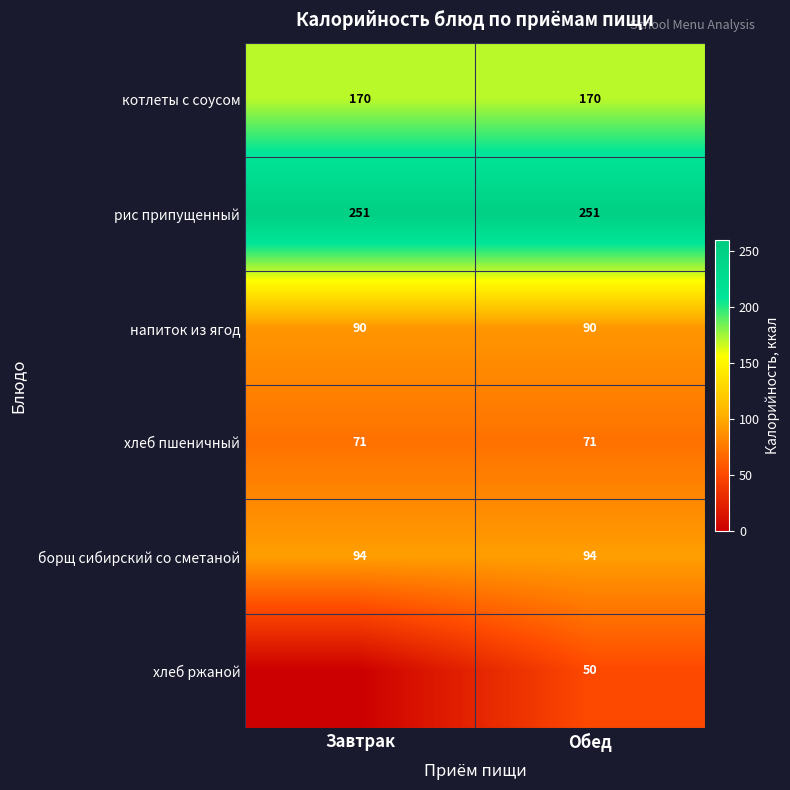

At Обед, list the series in order from largest to smallest.

рис припущенный, котлеты с соусом, борщ сибирский со сметаной, напиток из ягод, хлеб пшеничный, хлеб ржаной